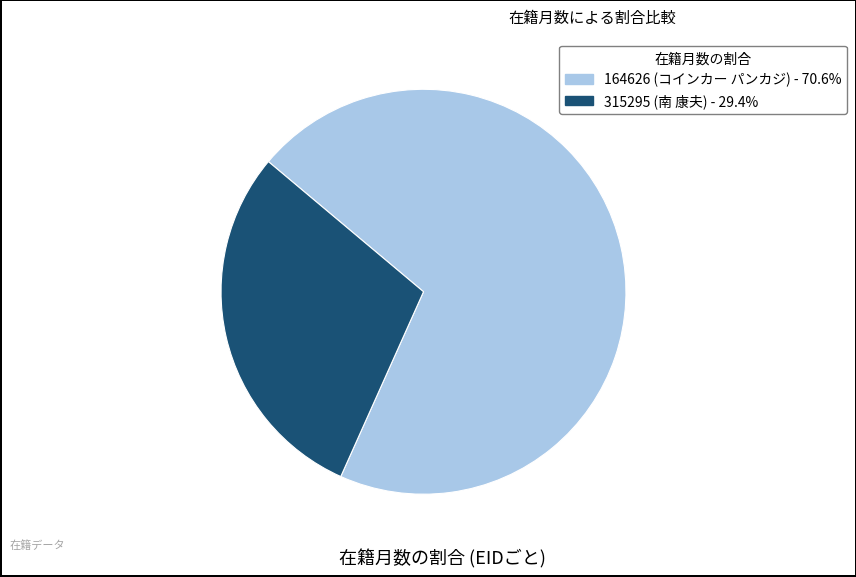

Combined, do 315295 (南 康夫) and 164626 (コインカー パンカジ) account for over 50%?

Yes